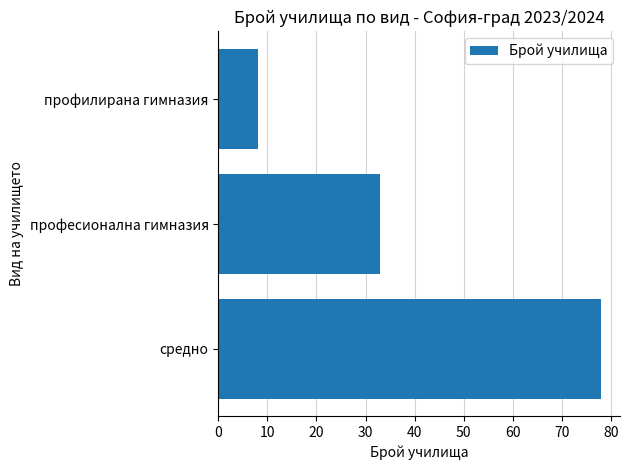

What is the change in value from професионална гимназия to профилирана гимназия?

-25